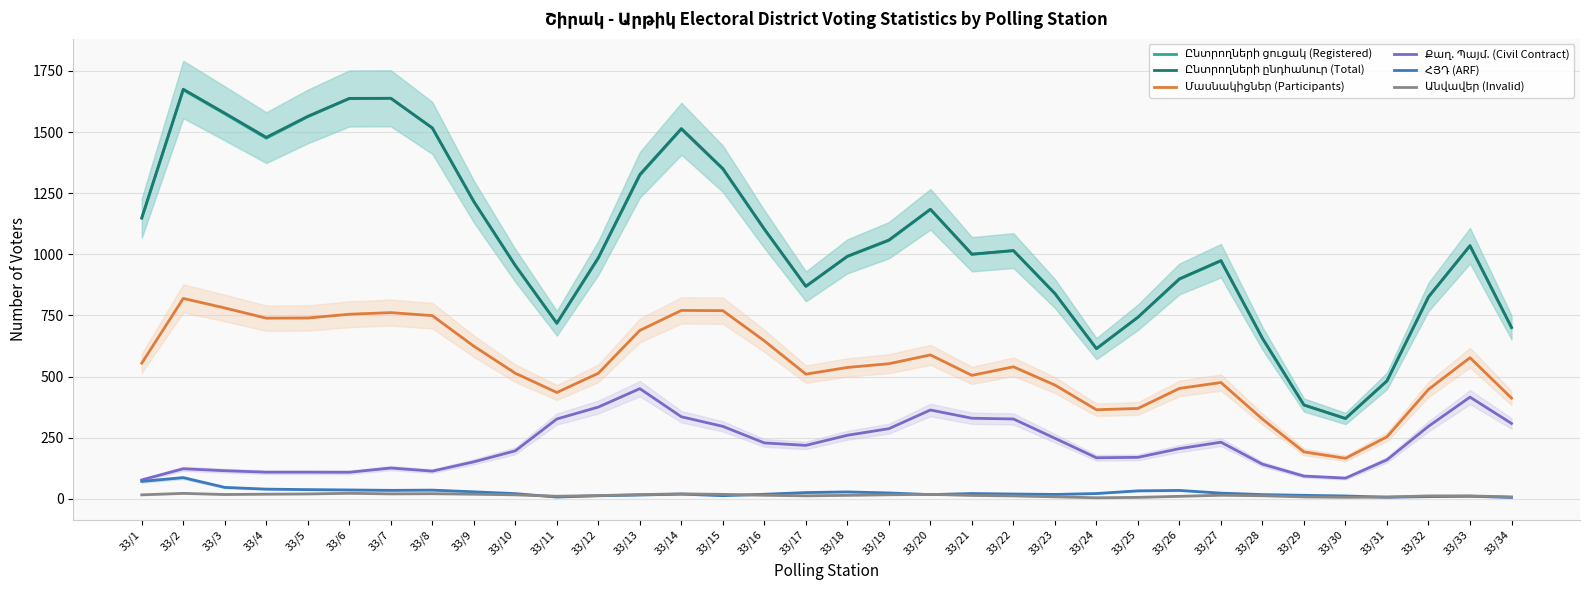

True or false: Ընտրողների ցուցակ (Registered) has more than 2 interior local peaks.

True